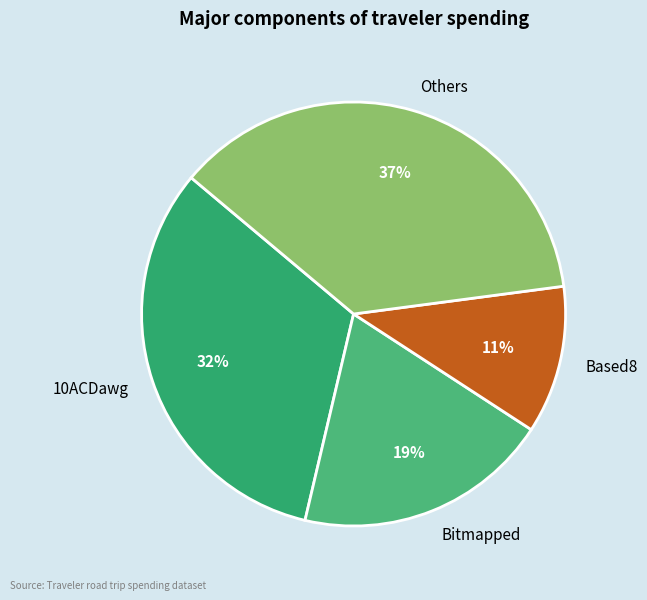

Does any single category account for the majority?

No